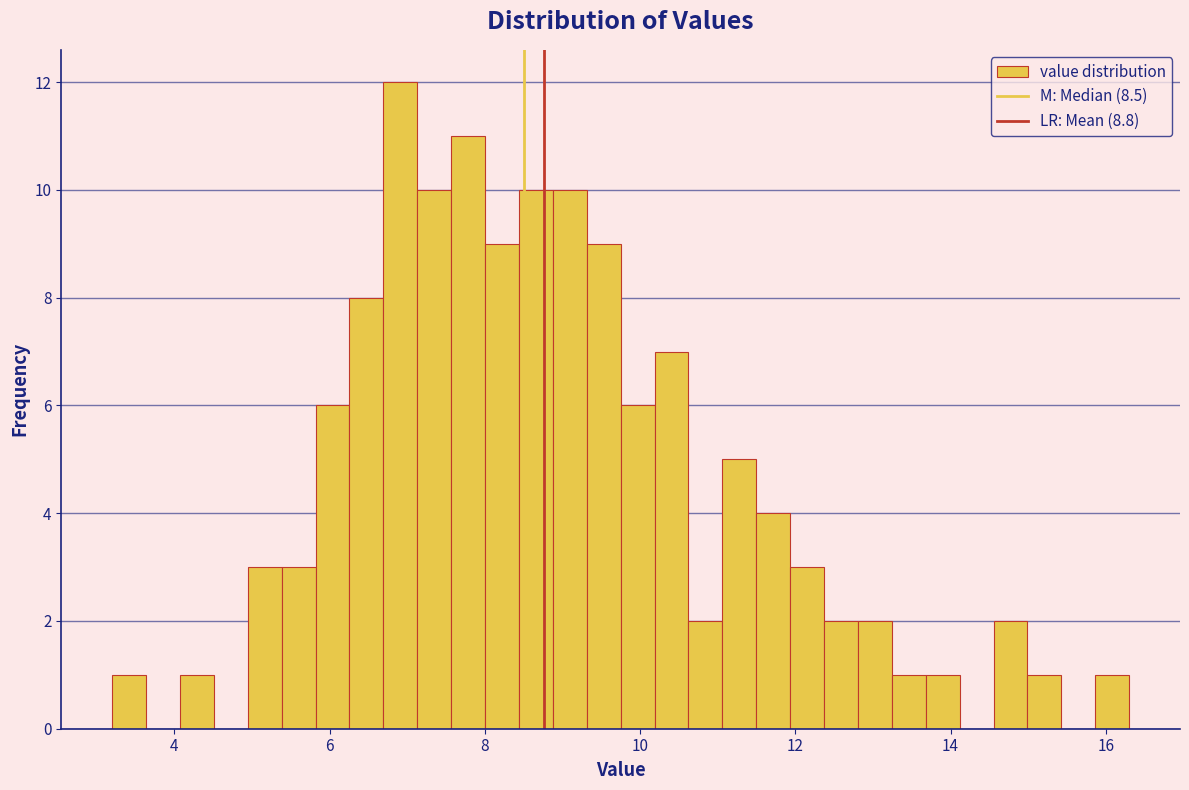

Around what value on the x-axis is the tallest bar? Give the approximate position of its centre, as read against the axis.

7.0